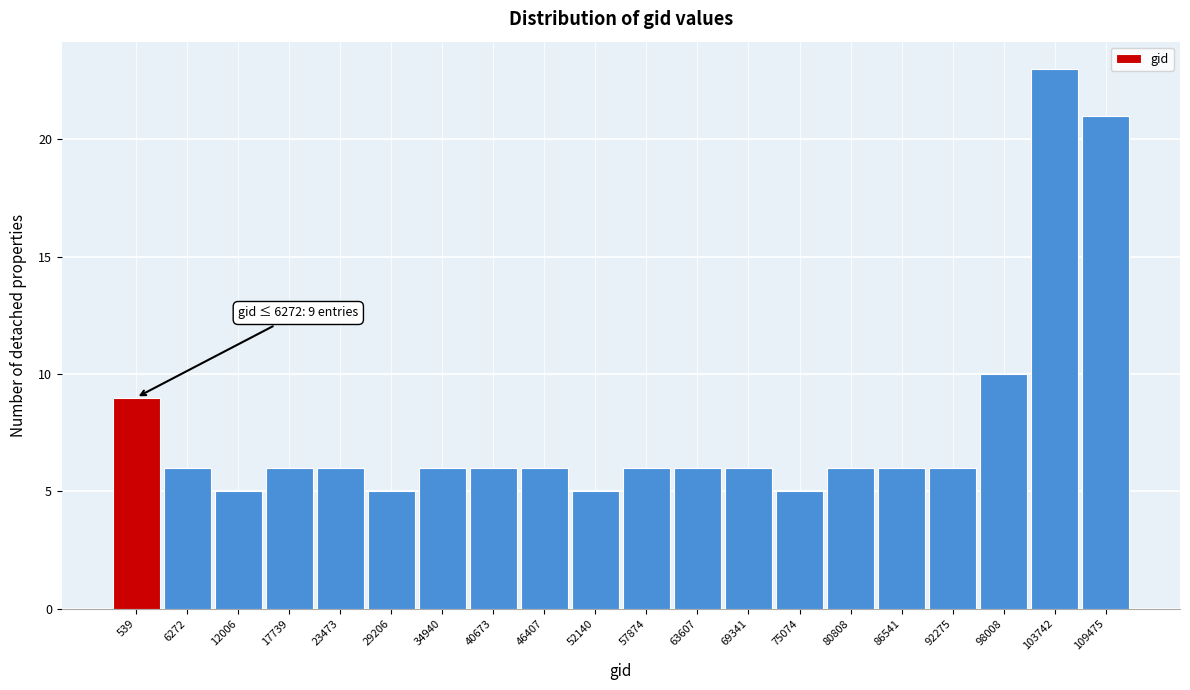

Reading left to right, extract all data points from this chart.

9	6	5	6	6	5	6	6	6	5	6	6	6	5	6	6	6	10	23	21